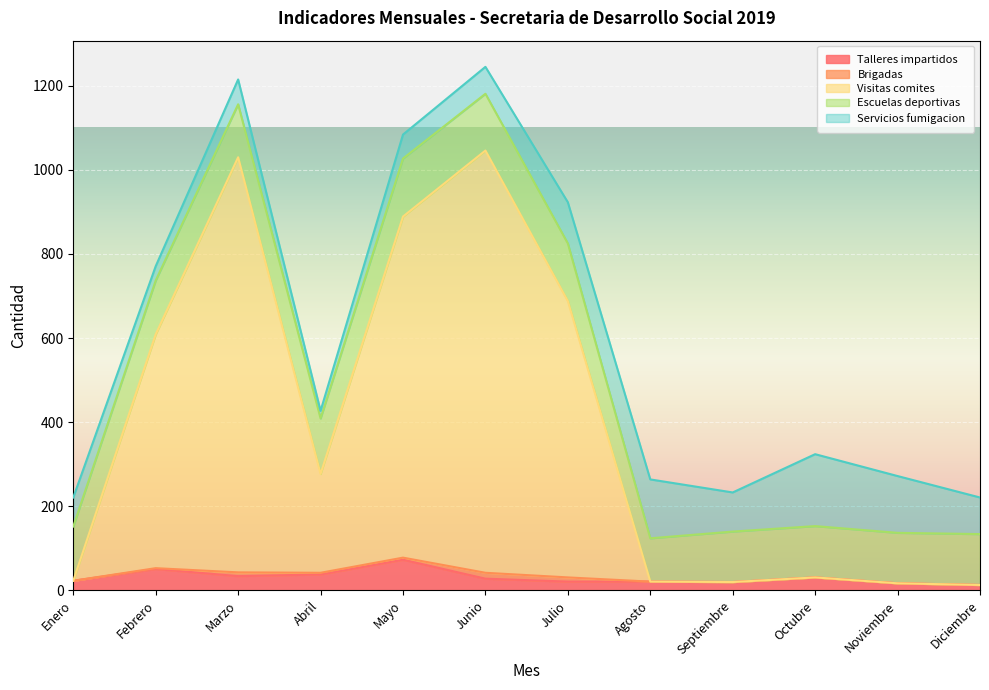

What is the spread (max minus min) of values at Febrero?

554